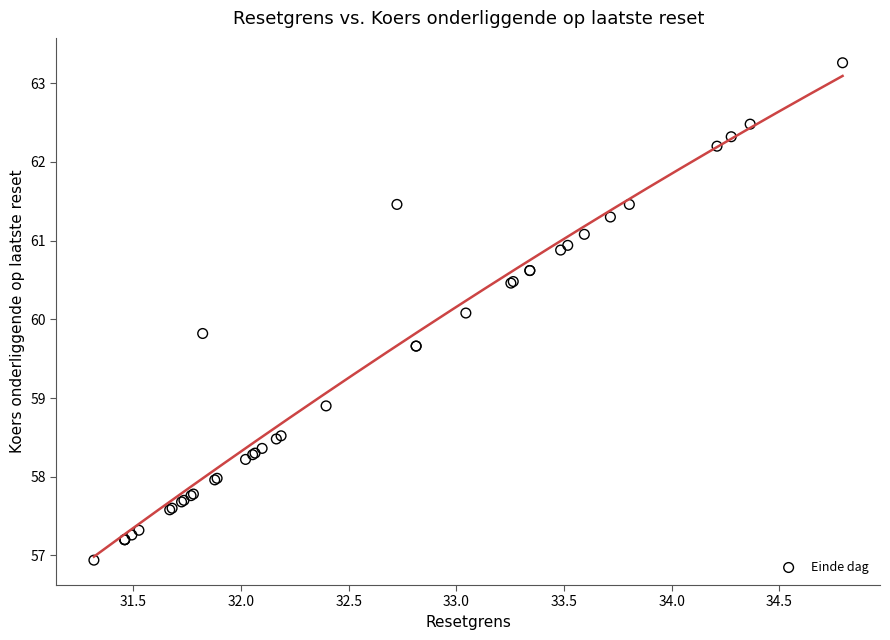

What Y value in the scatter plot is closest to 60?

60.1